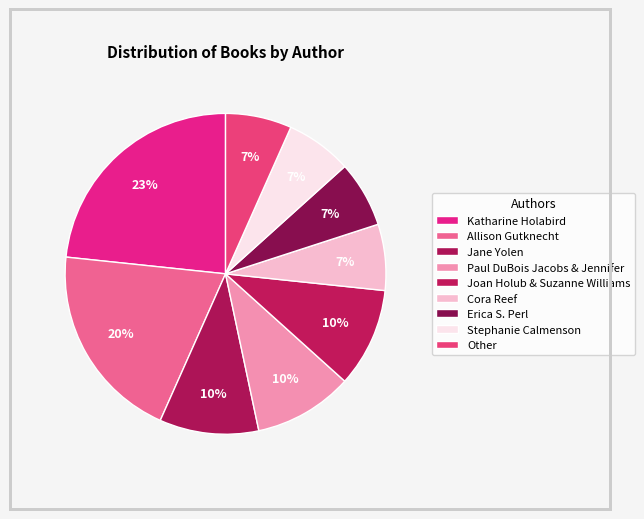

To the nearest percent, what percentage of the pie is Other?

7%